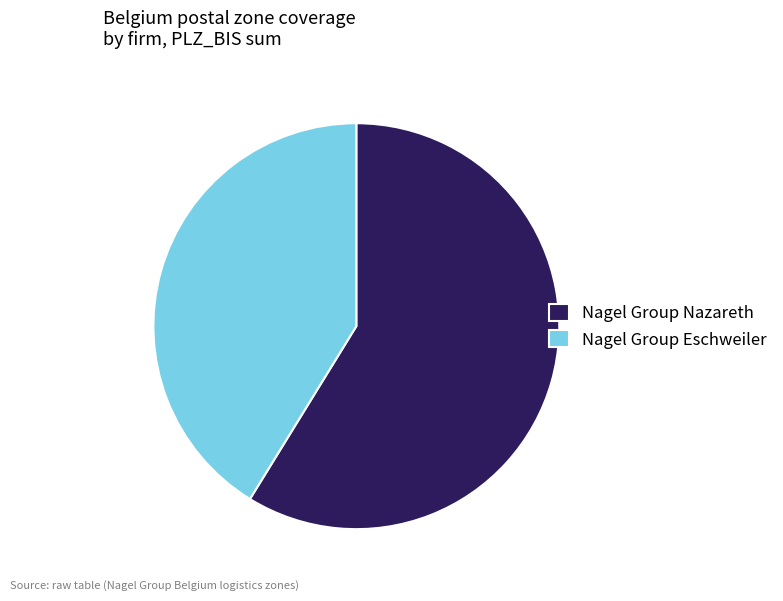

What is the smallest slice in the pie chart?

Nagel Group Eschweiler